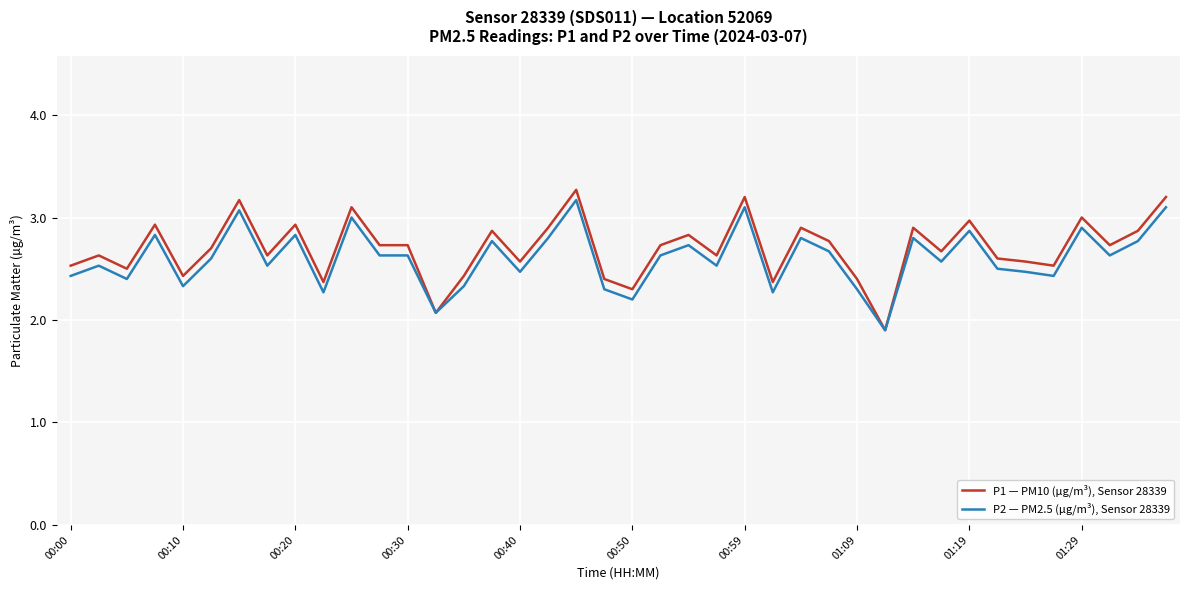

Rank the series by their maximum value, from highest to lowest.

P1 — PM10 (µg/m³), Sensor 28339, P2 — PM2.5 (µg/m³), Sensor 28339